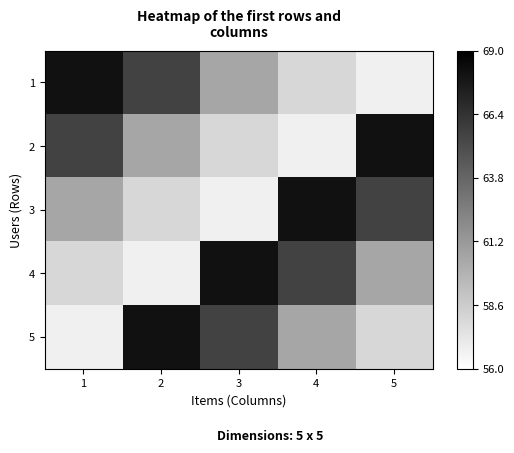

Which category has the highest value across all series?

1